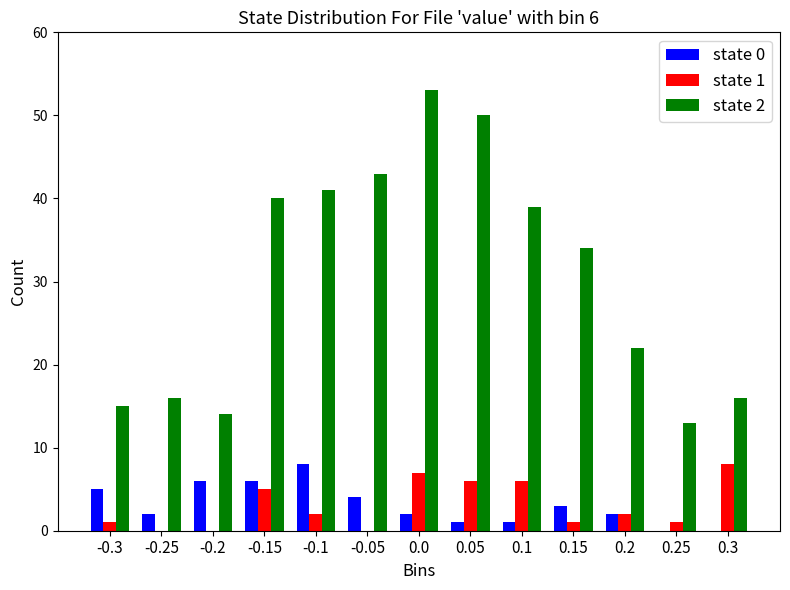

What is the maximum value shown in the chart?

53